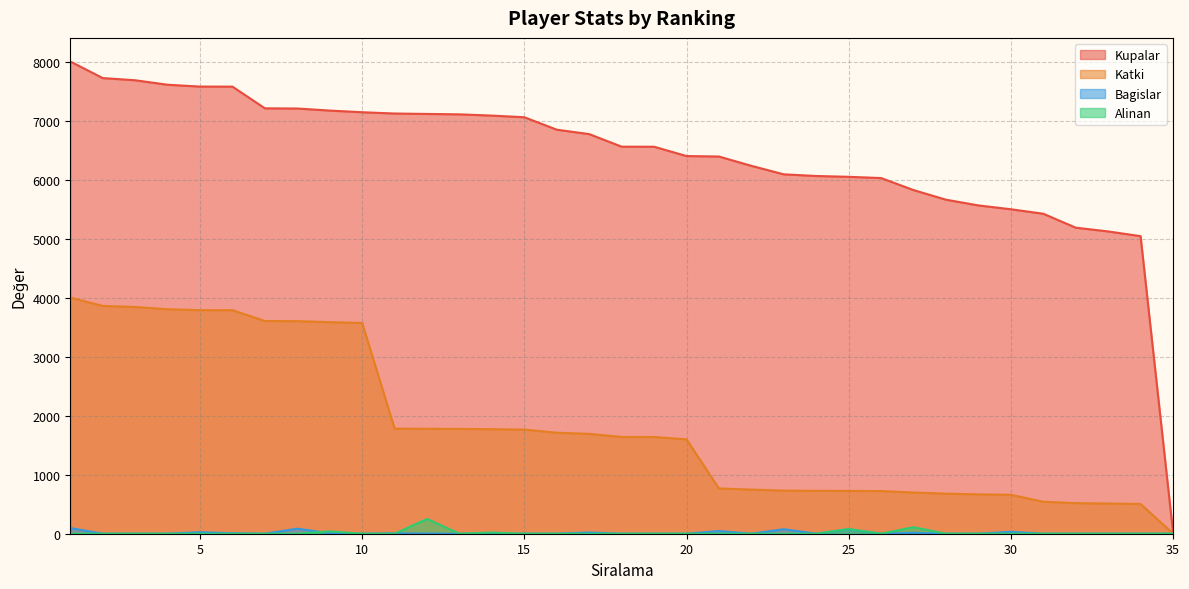

What is the difference between the highest and lowest values at 22?

6237